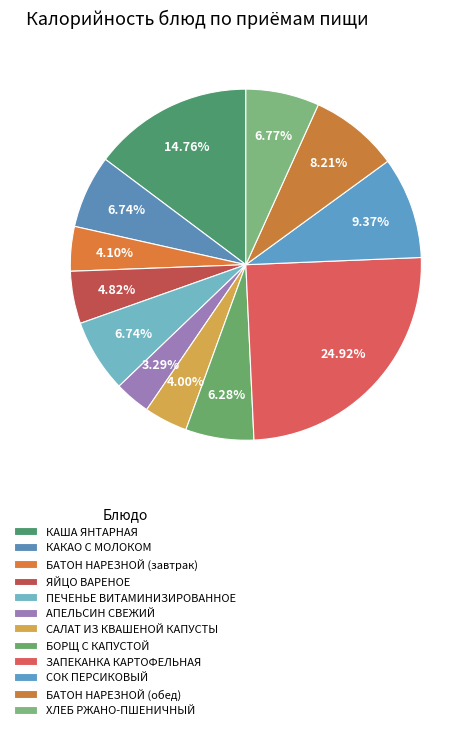

True or false: САЛАТ ИЗ КВАШЕНОЙ КАПУСТЫ accounts for 14% of the total.

False